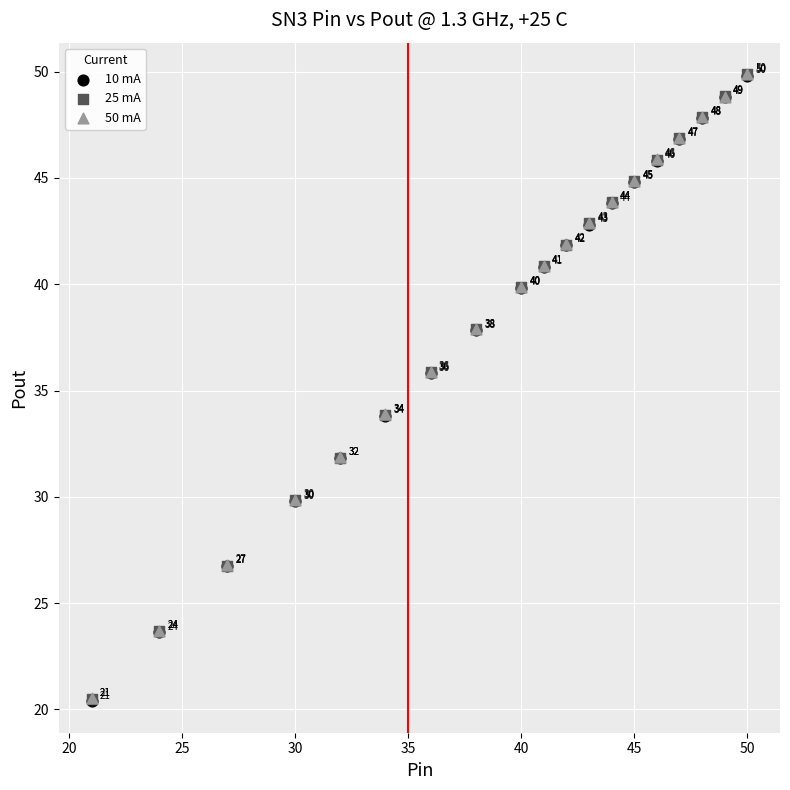

Which series has the widest spread of Y values?

10 mA